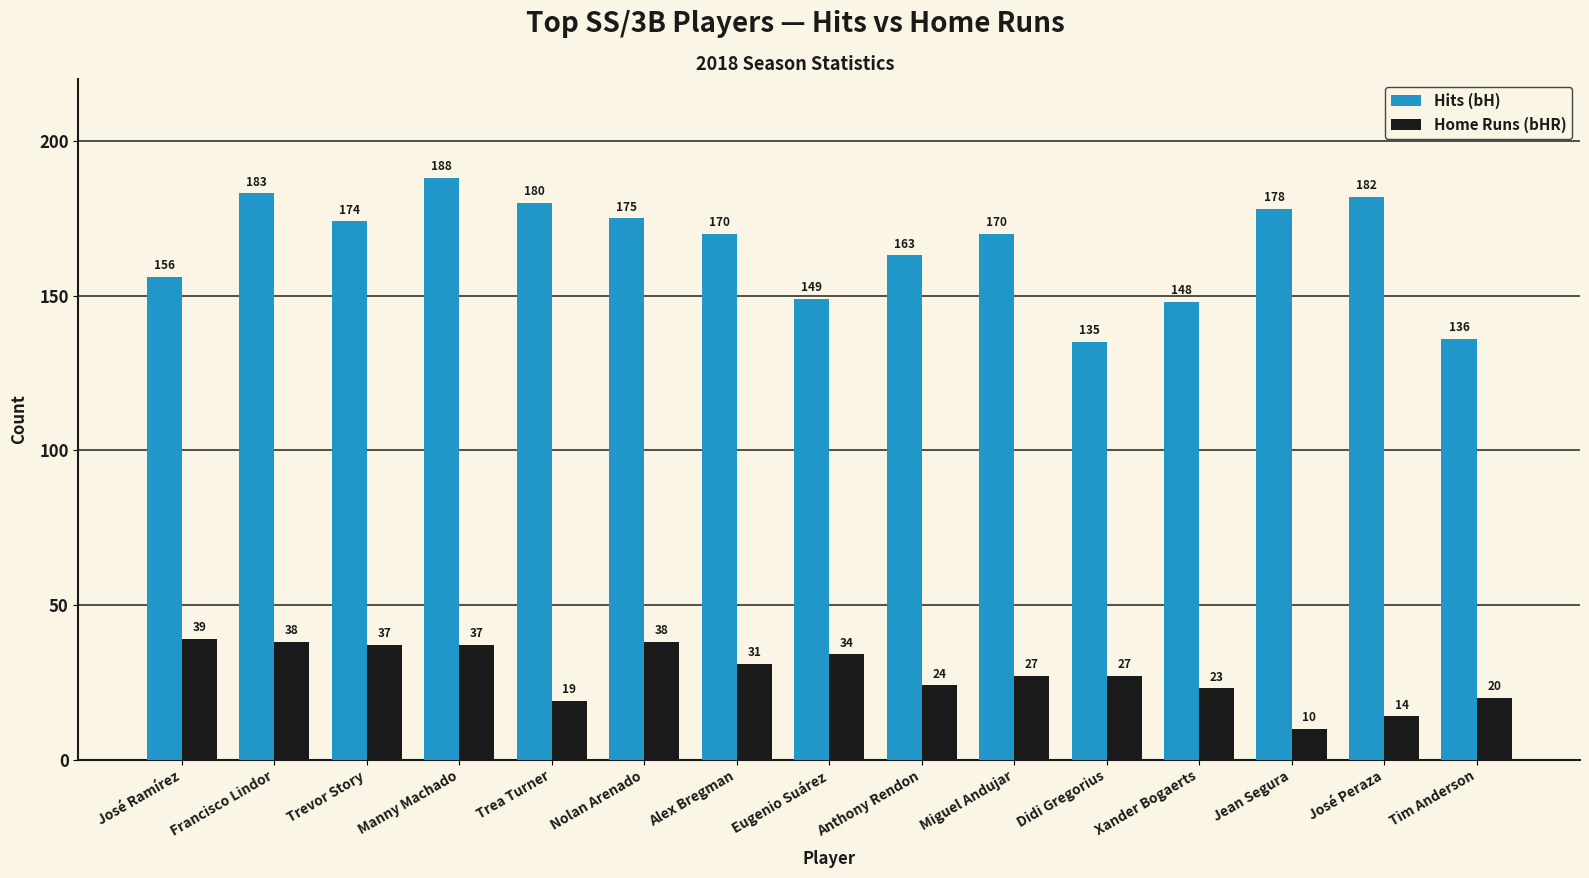

True or false: Hits (bH) has a value of 136 at Tim Anderson.

True